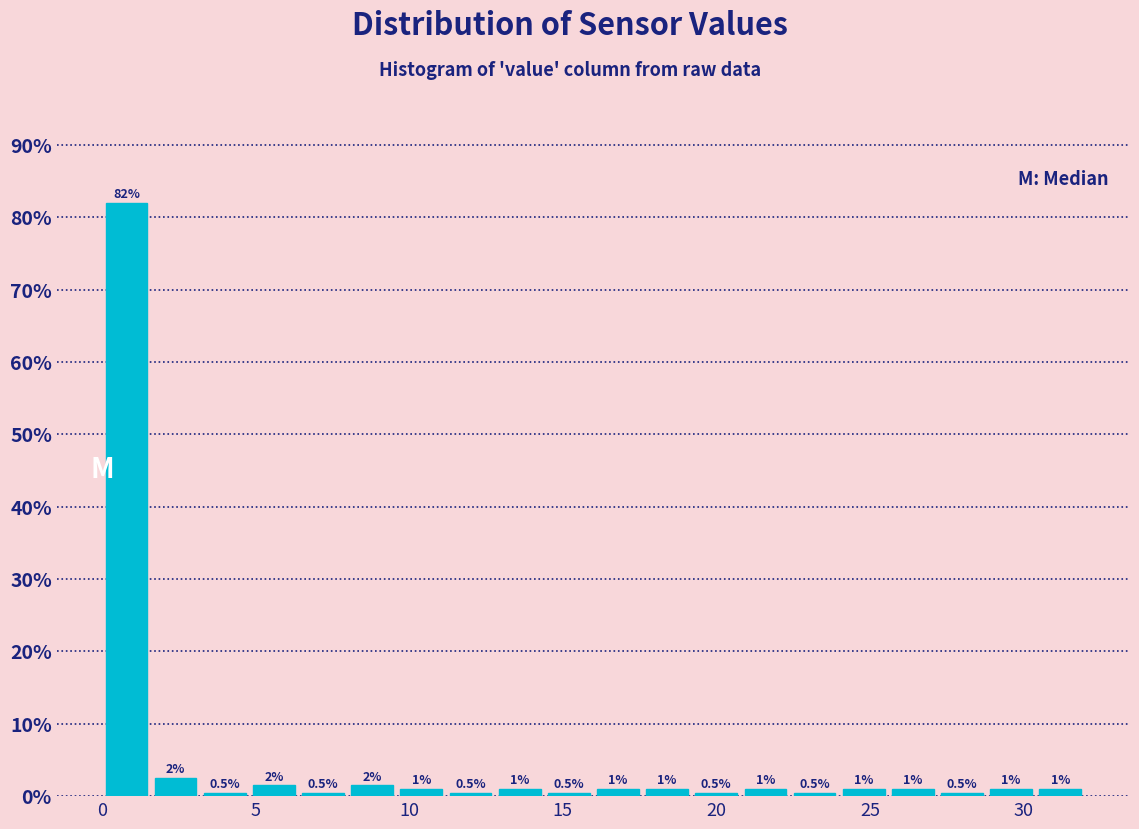

Read against the x-axis, roughly where is the centre of the tallest bar?

1.0